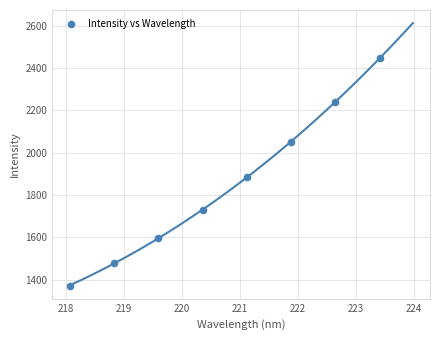

What is the average Y value?

1849.8